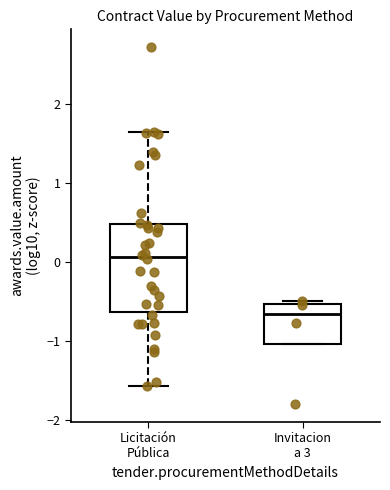

Where does the lower whisker of the box for Licitación Pública end on the y-axis? The values are not printed on the chart, so give them approximately, as read against the axis.

-1.6